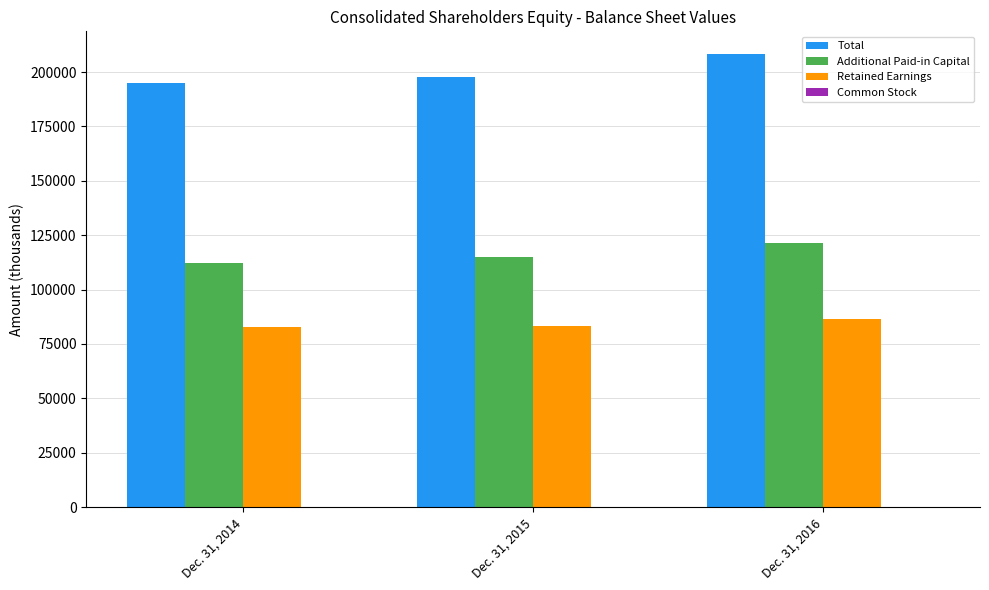

What is the total value across all series at Dec. 31, 2015?

396030